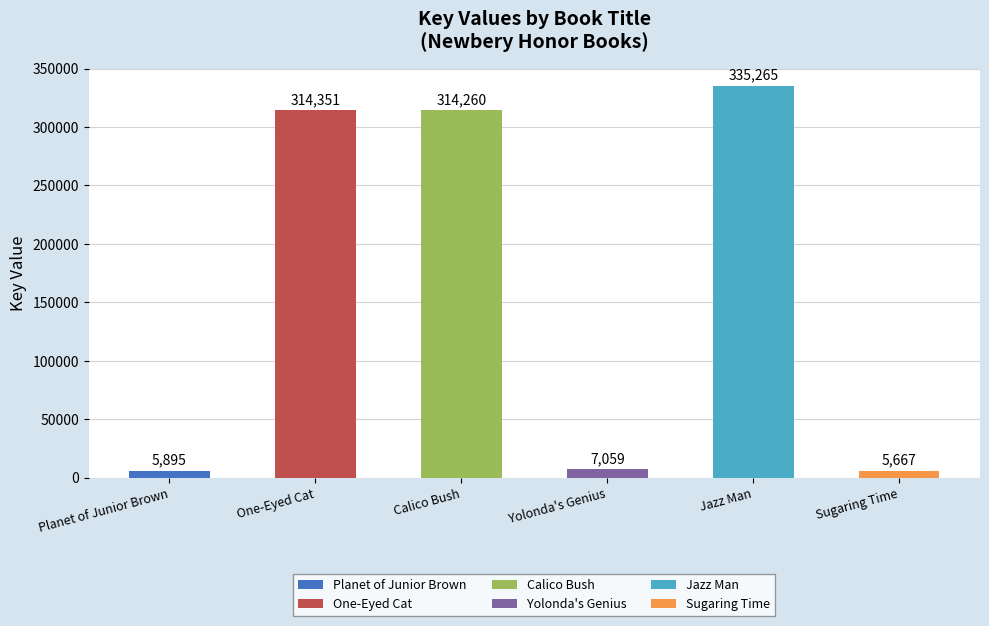

Is it true that the value at Jazz Man is 479414?

False